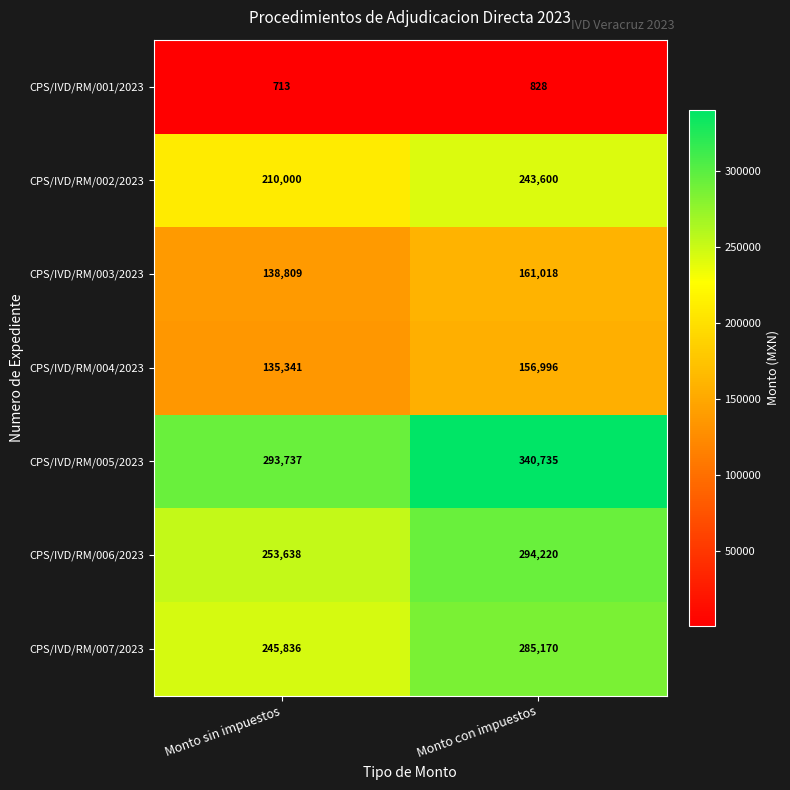

Is the value of CPS/IVD/RM/005/2023 at Monto con impuestos greater than the value of CPS/IVD/RM/006/2023 at Monto con impuestos?

Yes